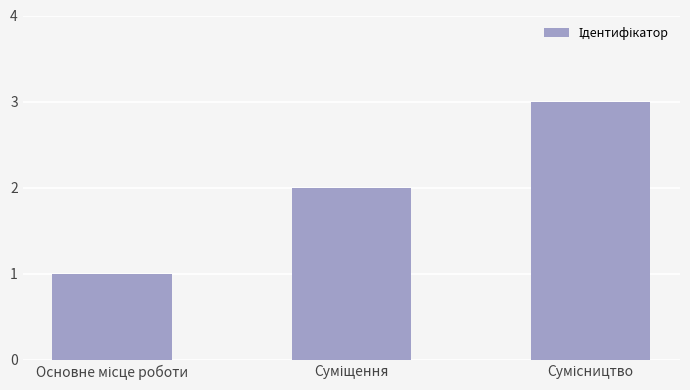

Does the chart contain any negative values?

No